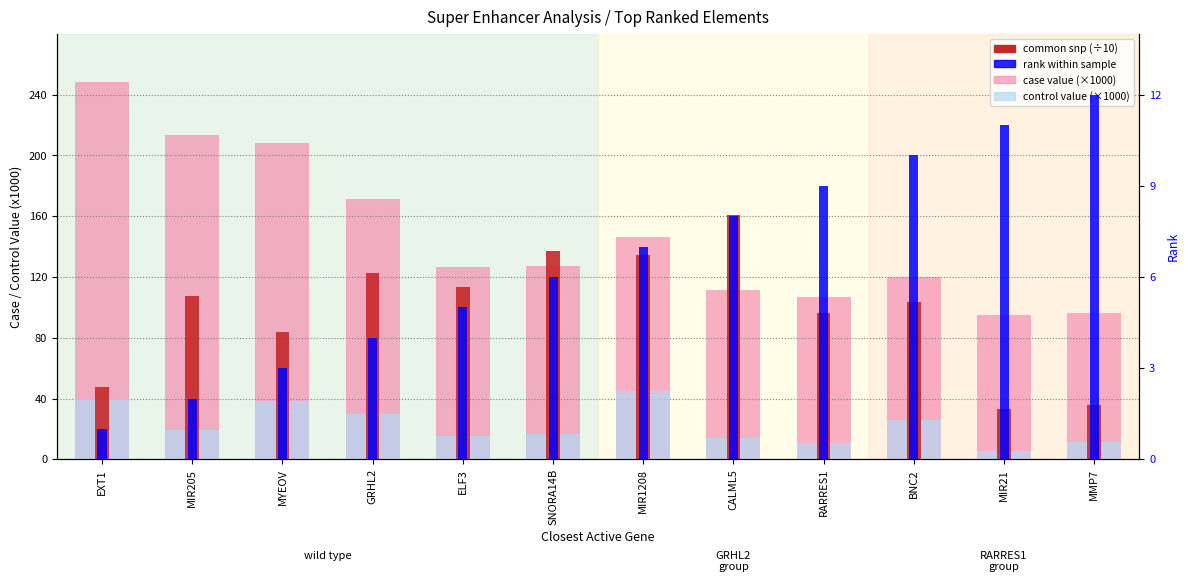

What is the difference between the common snp (÷10) values at CALML5 and MYEOV?

77.0